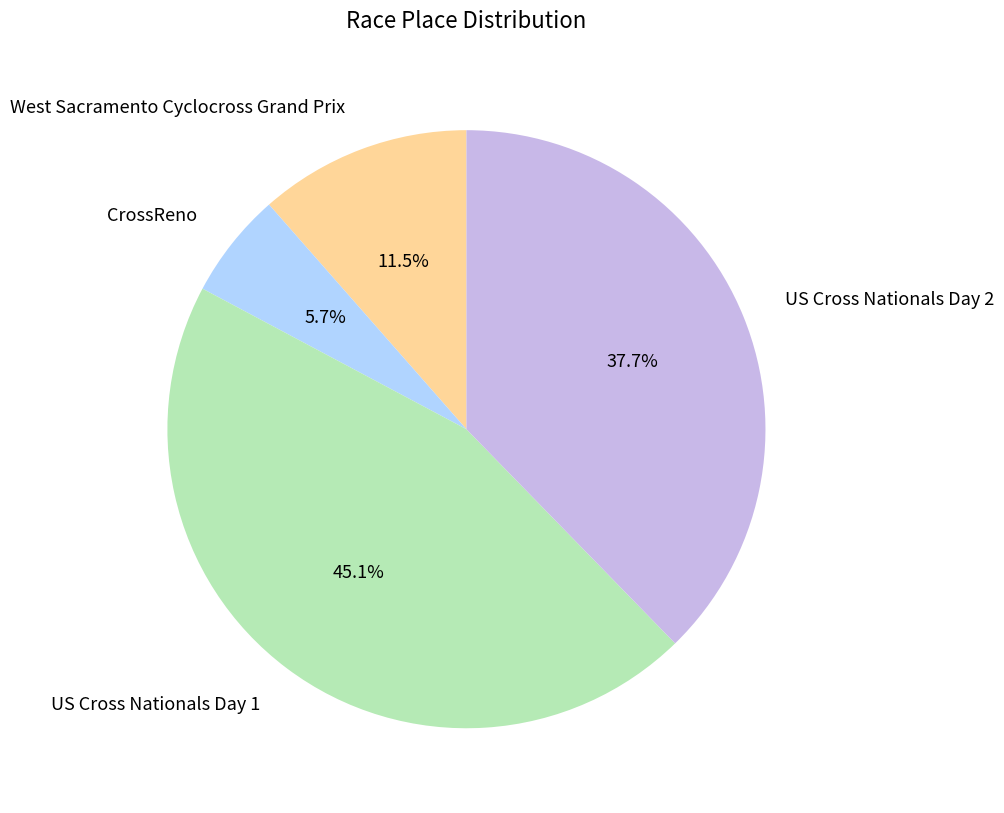

Does US Cross Nationals Day 1 account for over 50% of the chart?

No